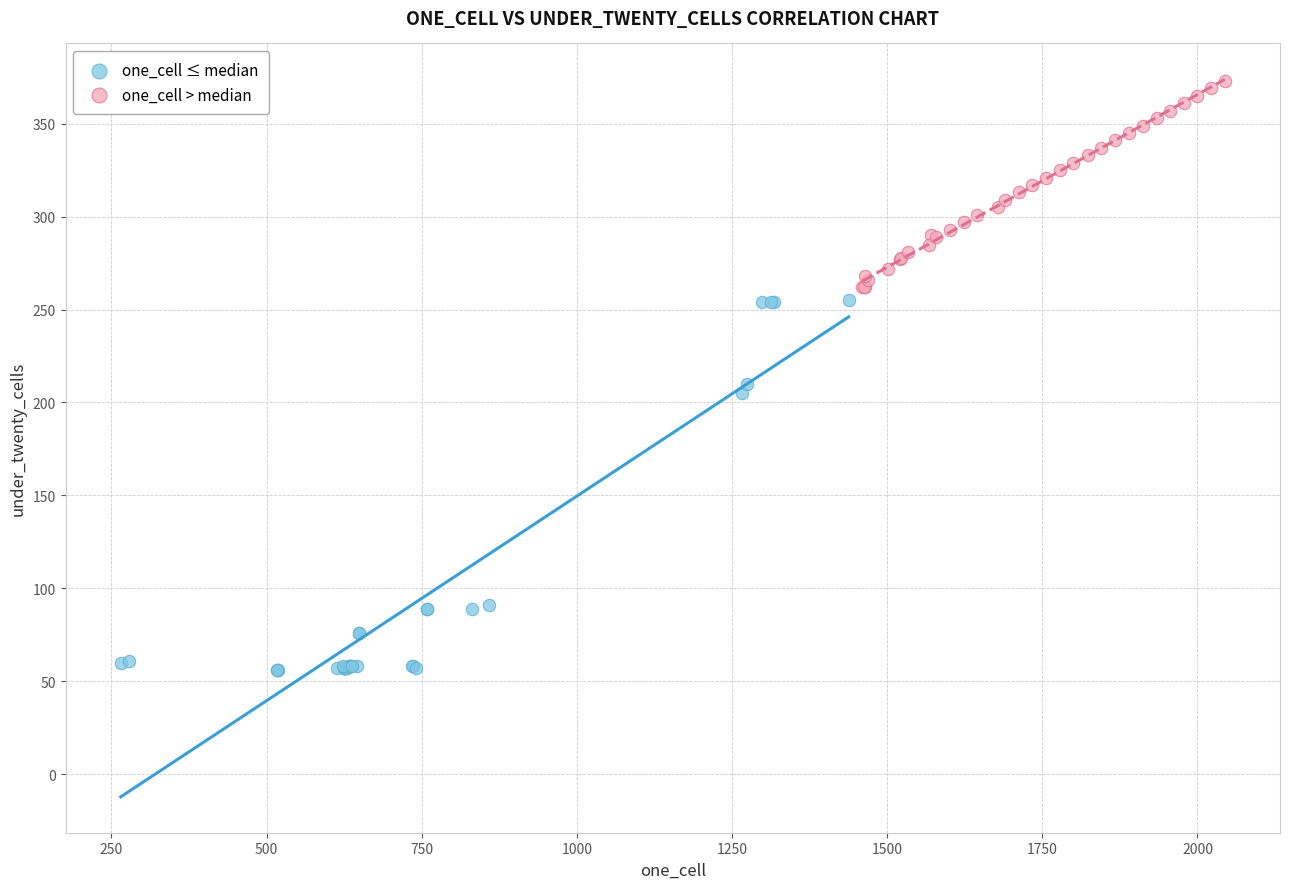

Which series contains the lowest Y value?

one_cell ≤ median